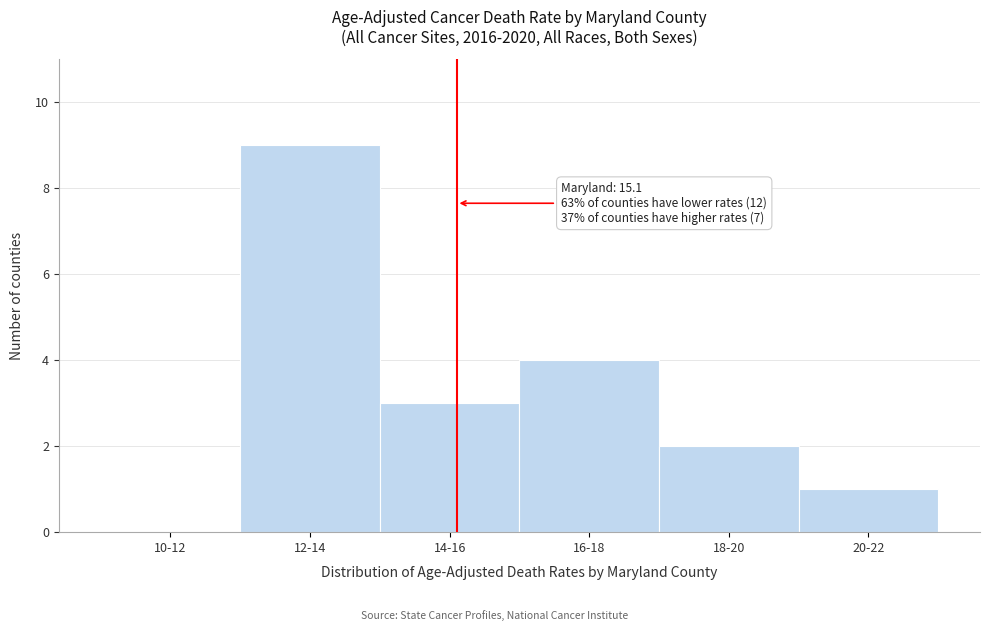

Reading left to right, list all the values displayed in this chart.

10-12=0	12-14=9	14-16=3	16-18=4	18-20=2	20-22=1